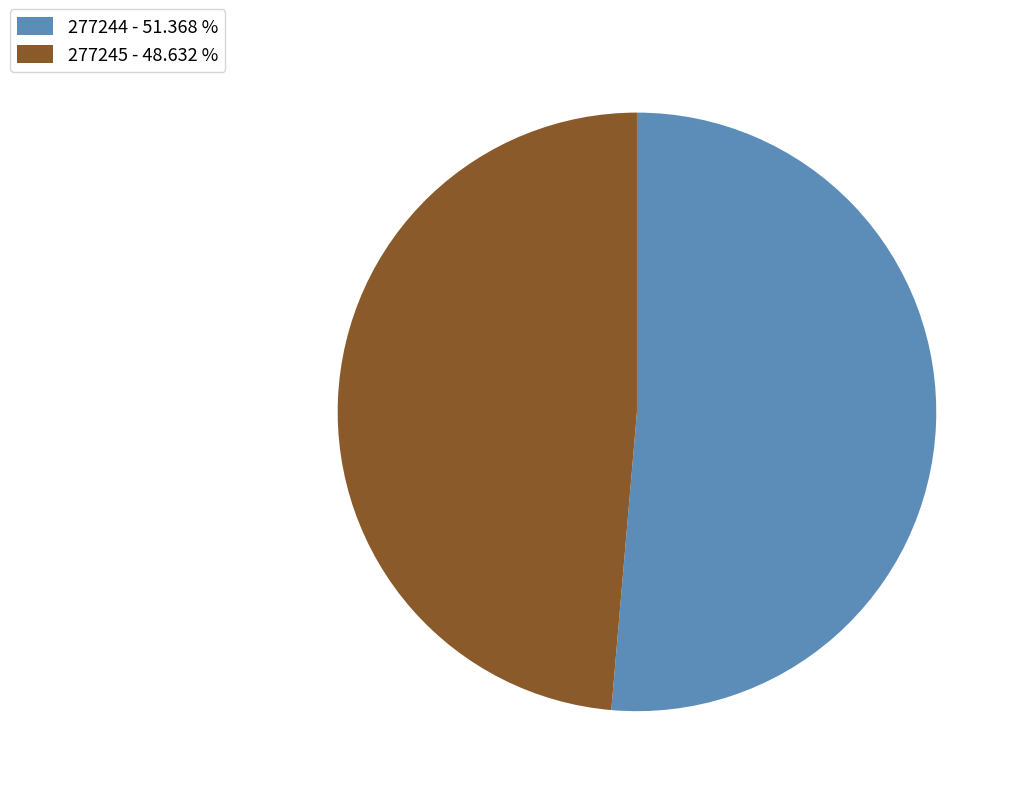

True or false: 277244 accounts for 51% of the total.

True